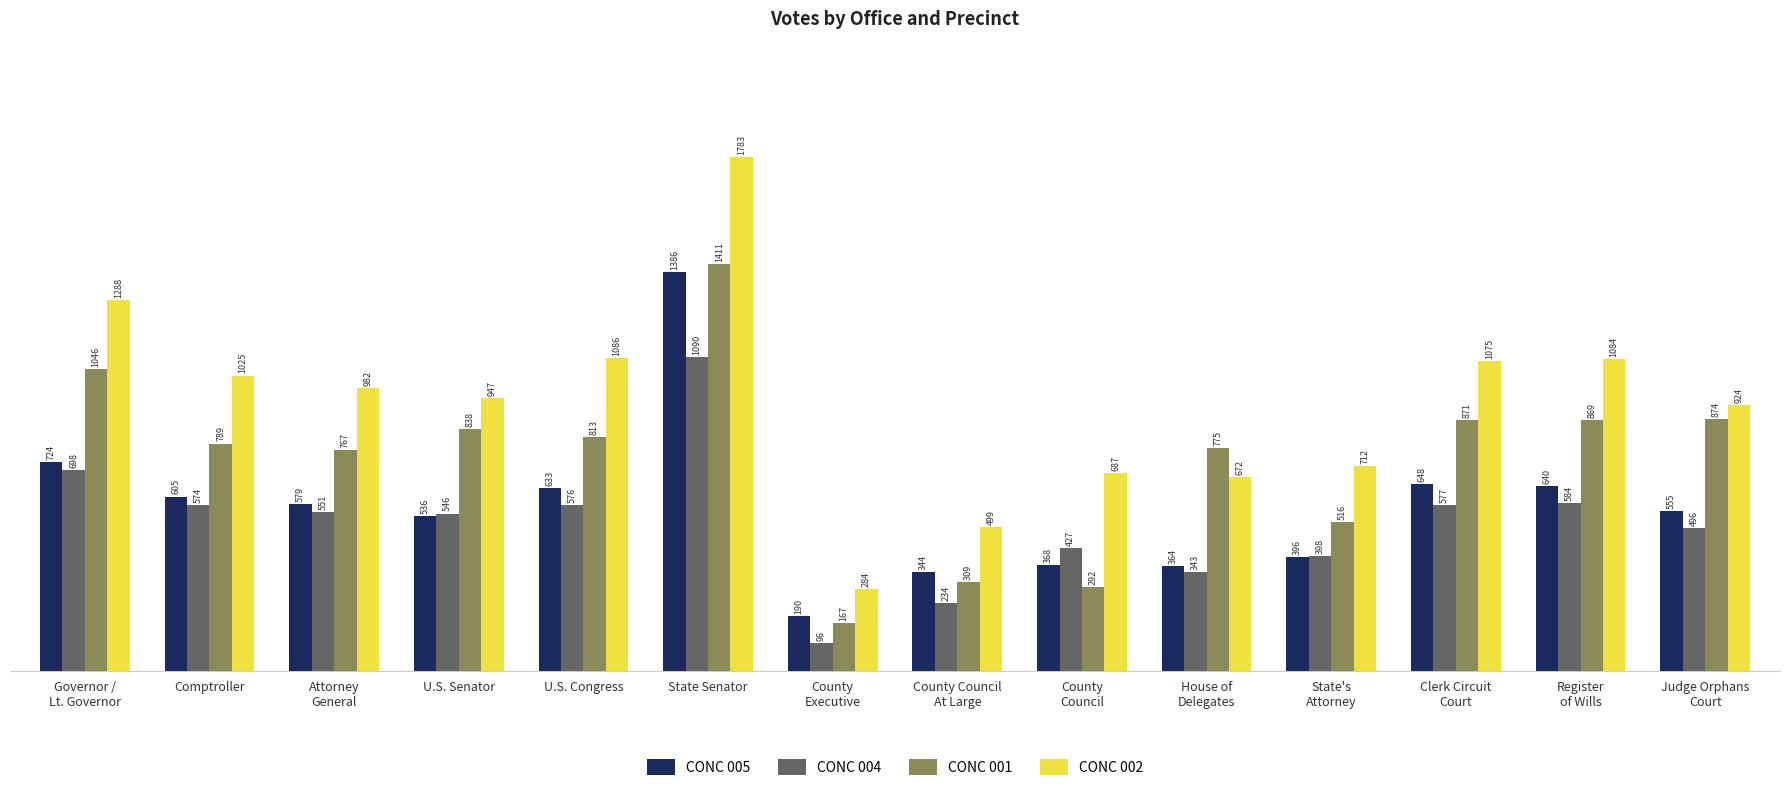

How many data points does each series have?

14